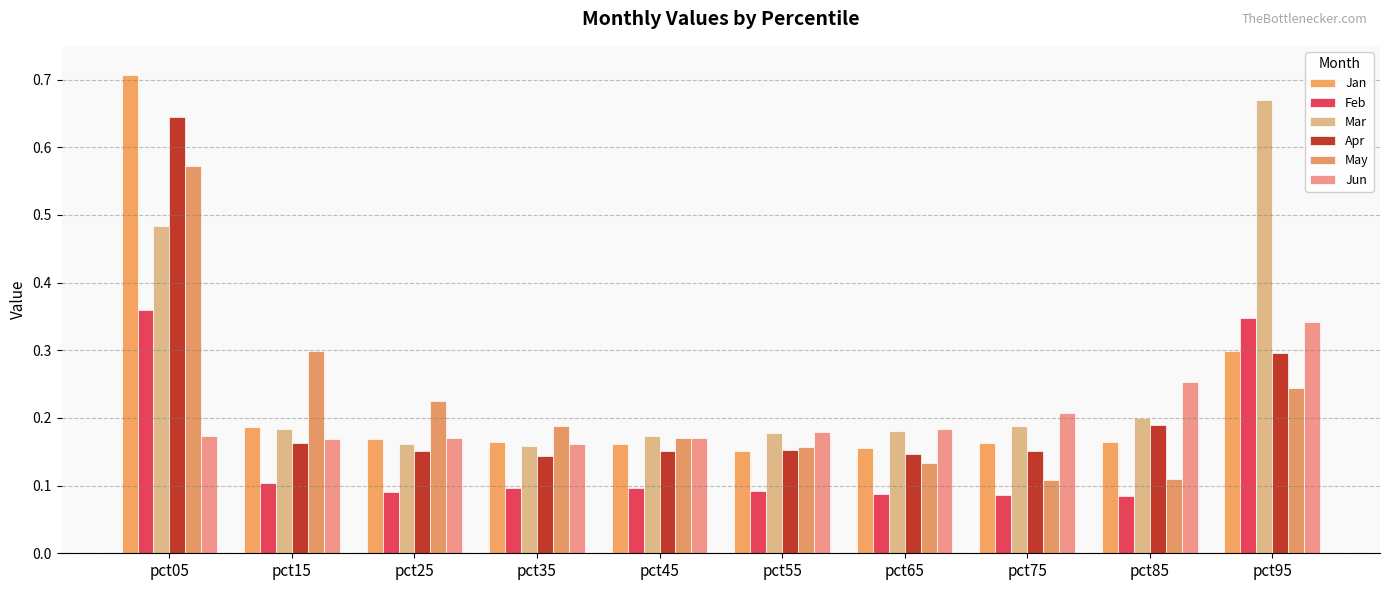

The value of Jun at pct75 is 0.3. True or false?

False